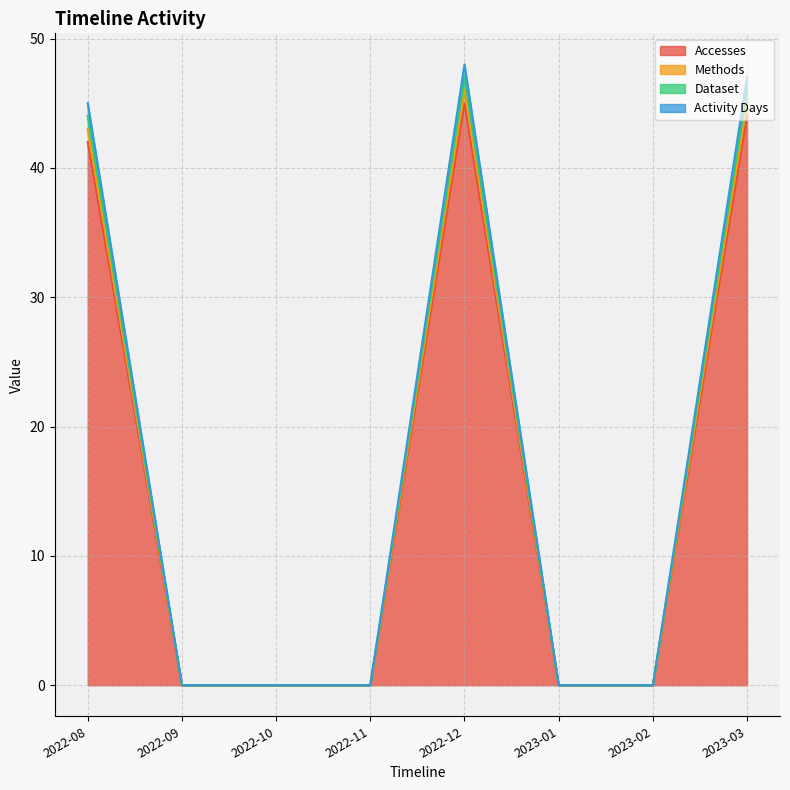

True or false: Accesses and Dataset intersect in this chart.

False